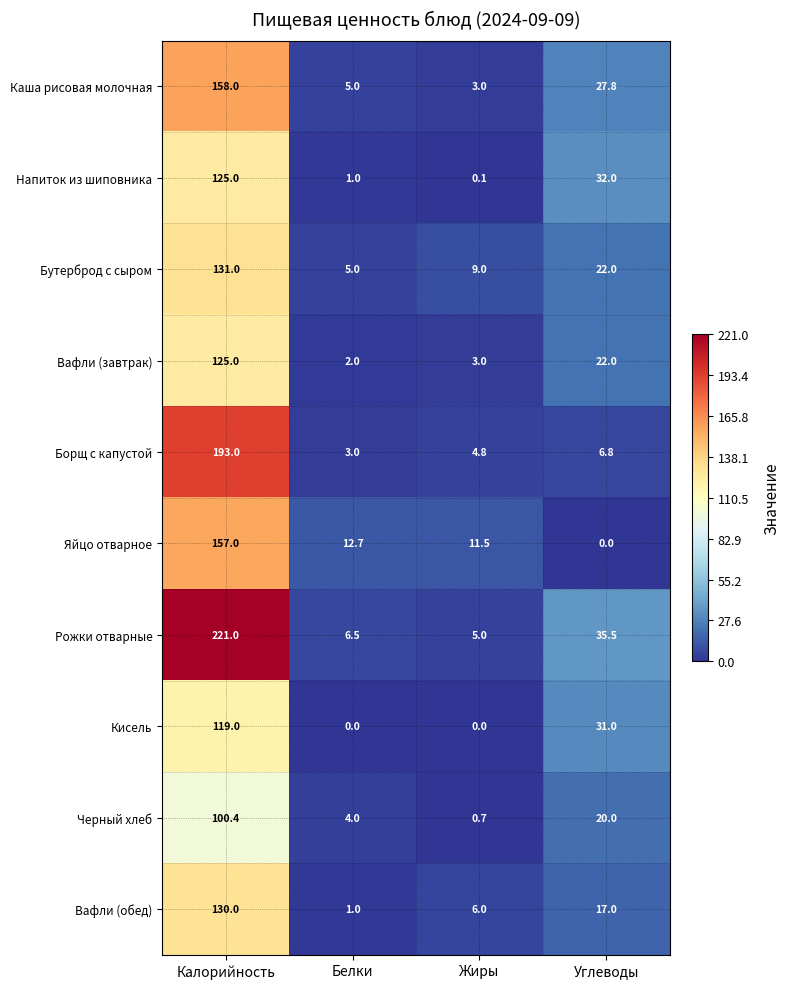

What is the difference between the highest and lowest values at Углеводы?

35.5